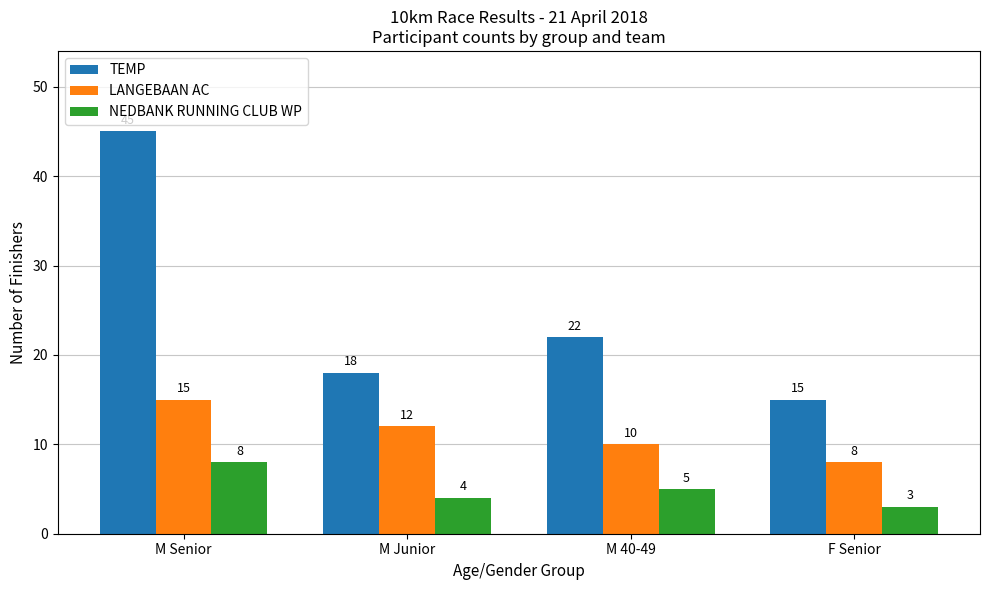

Where is NEDBANK RUNNING CLUB WP nearest to the value 5?

M 40-49